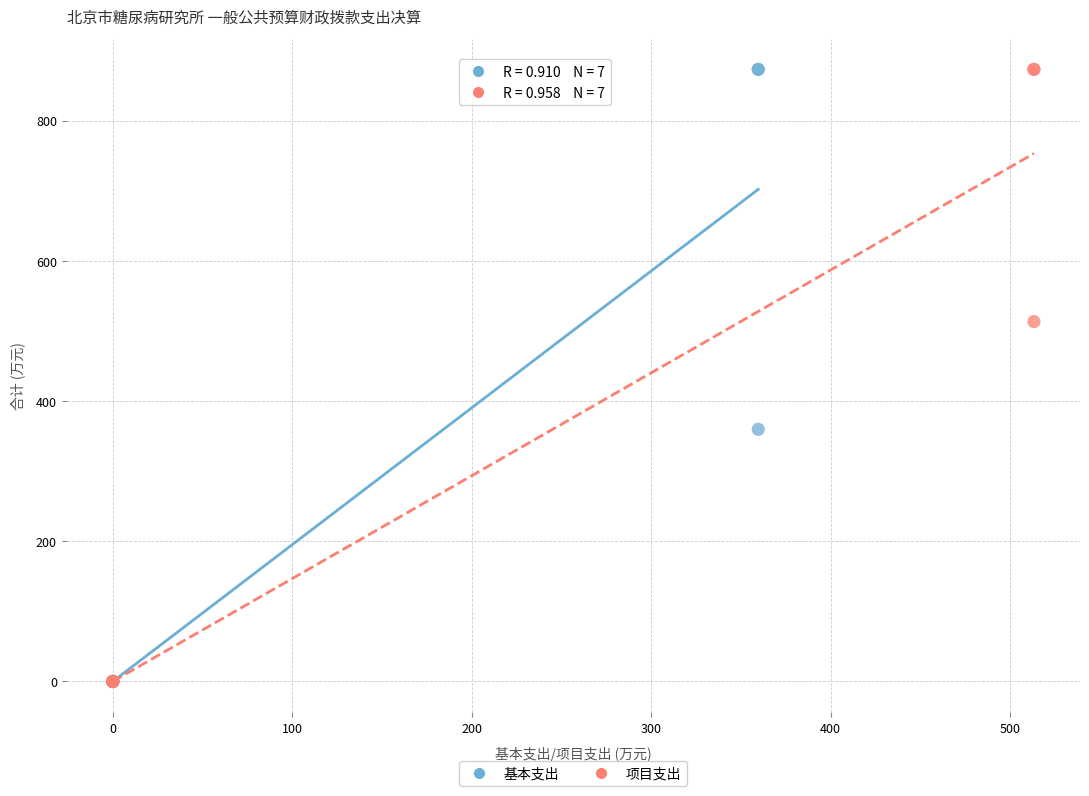

What are all the series names shown in the legend?

基本支出, 项目支出